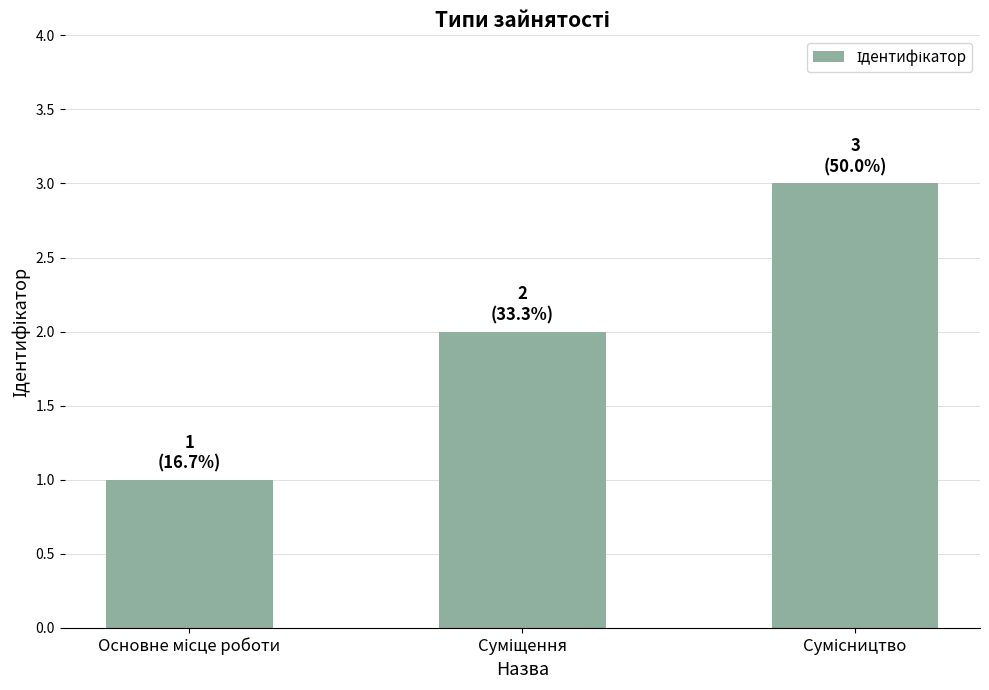

What is the sum of all values?

6